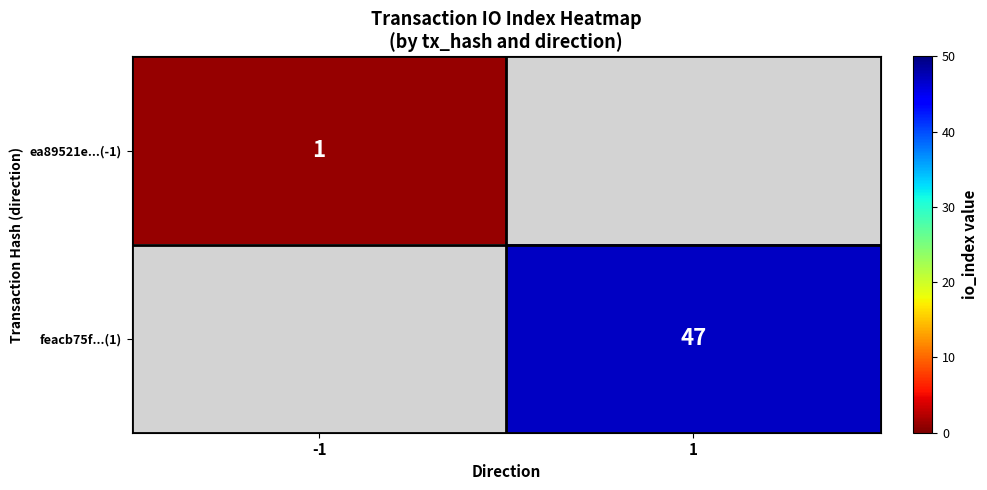

How many distinct data groups are displayed?

2